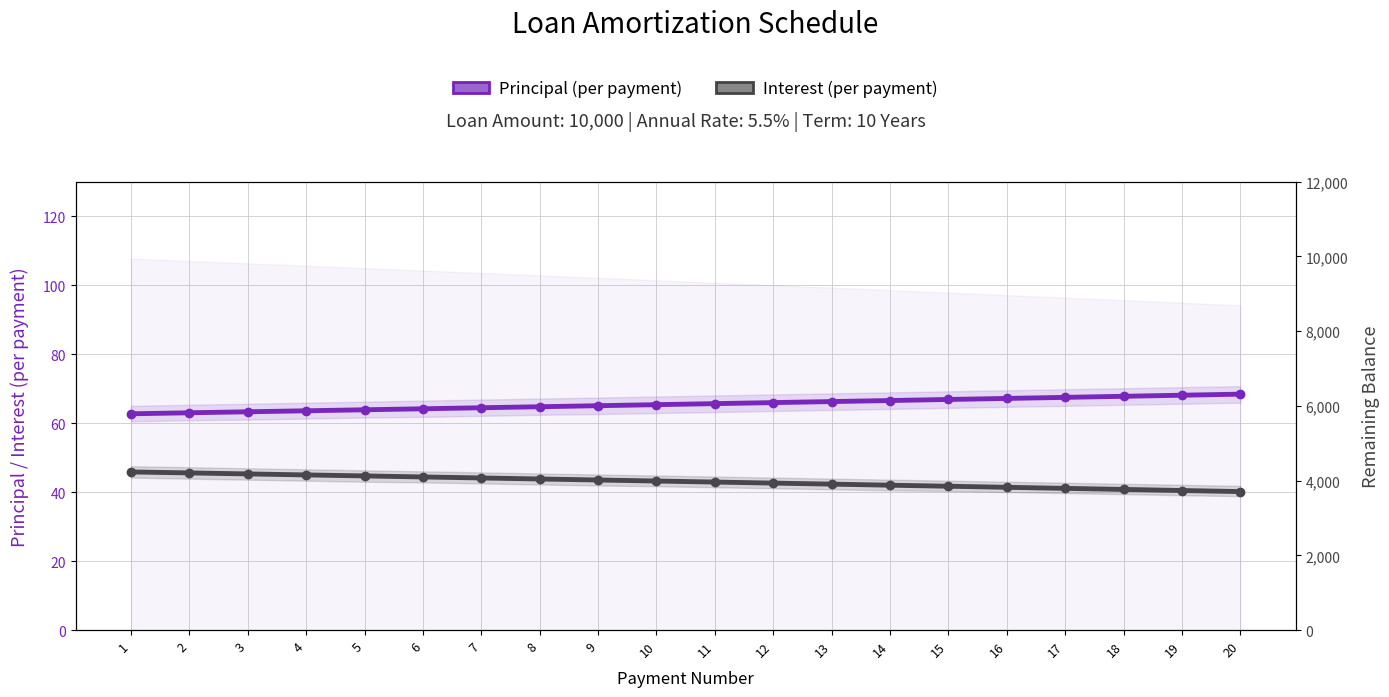

At which label is Principal (per payment) closest to 65?

9